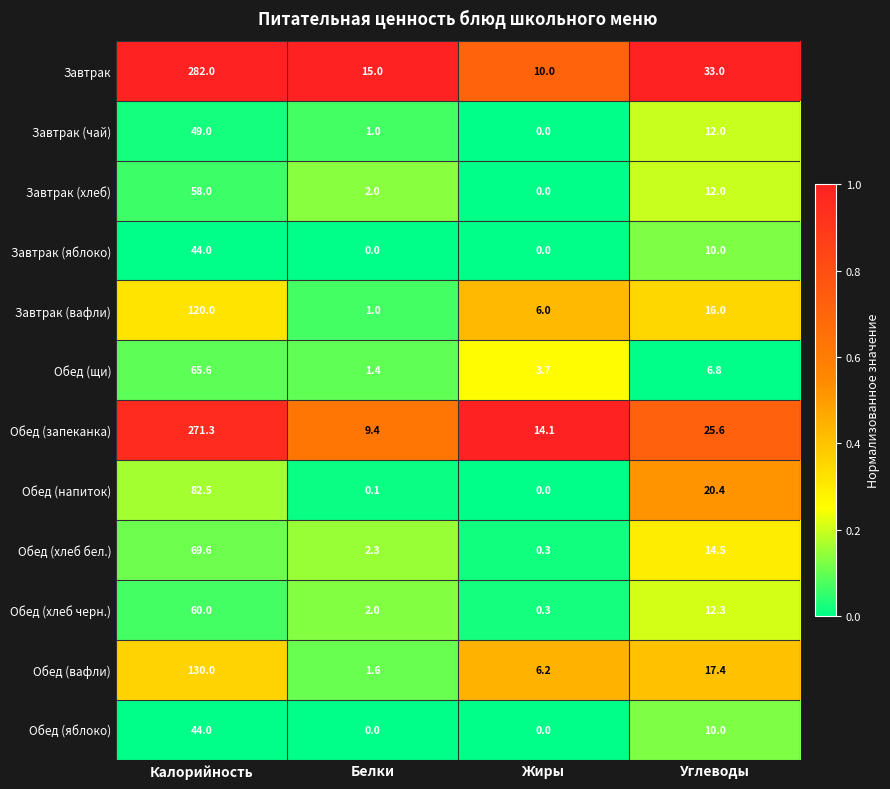

What is the lowest value of the Обед (запеканка) series?

9.4